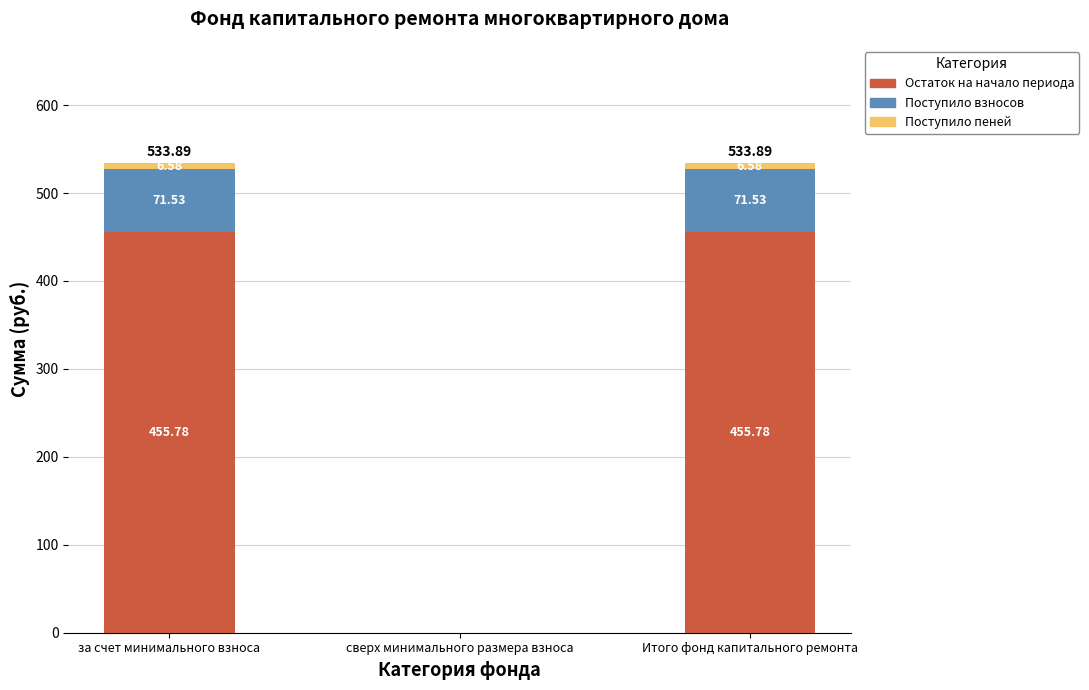

How many distinct data groups are displayed?

3